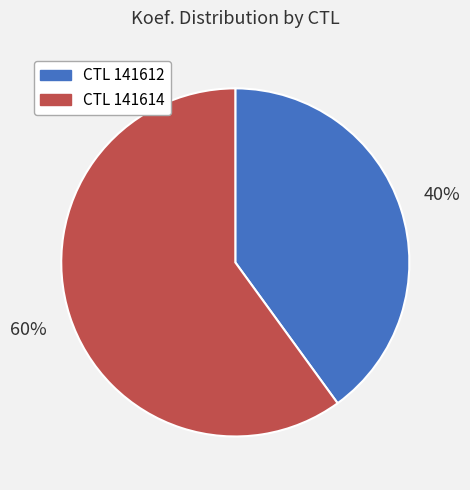

Does any single category account for the majority?

Yes